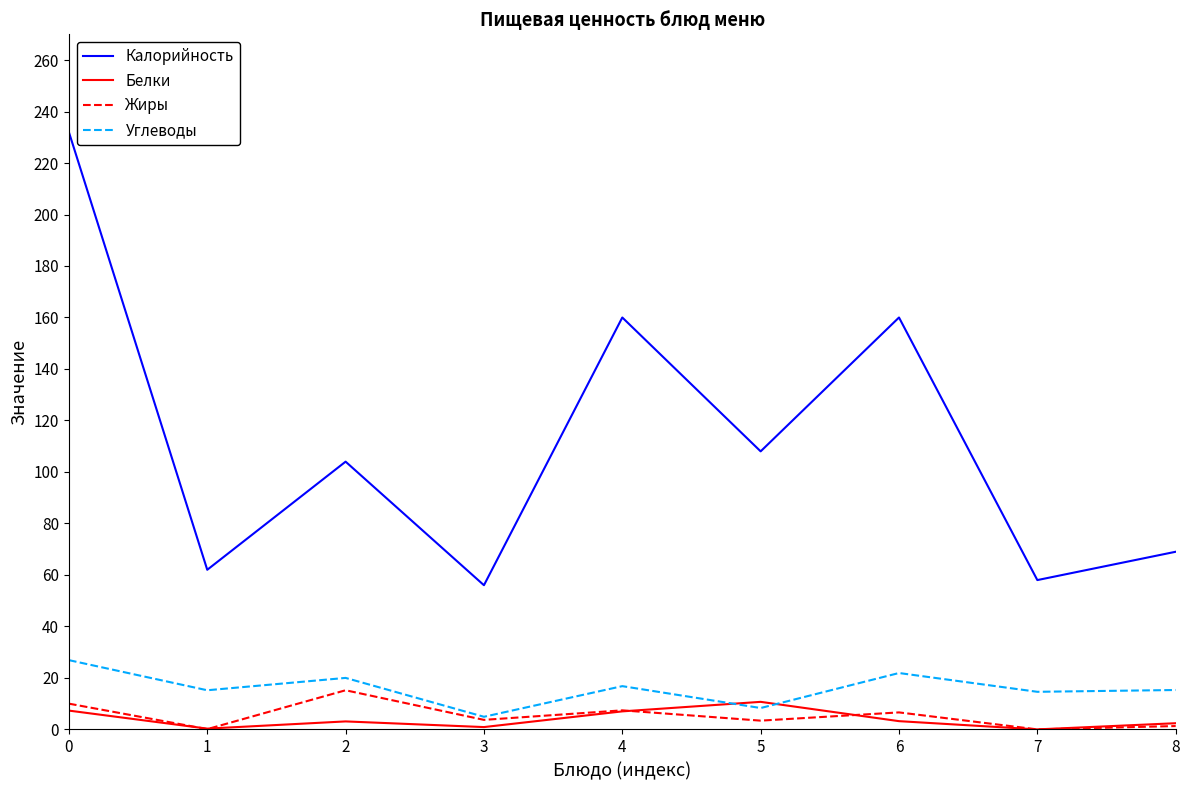

What is the maximum value for Калорийность?

232.0